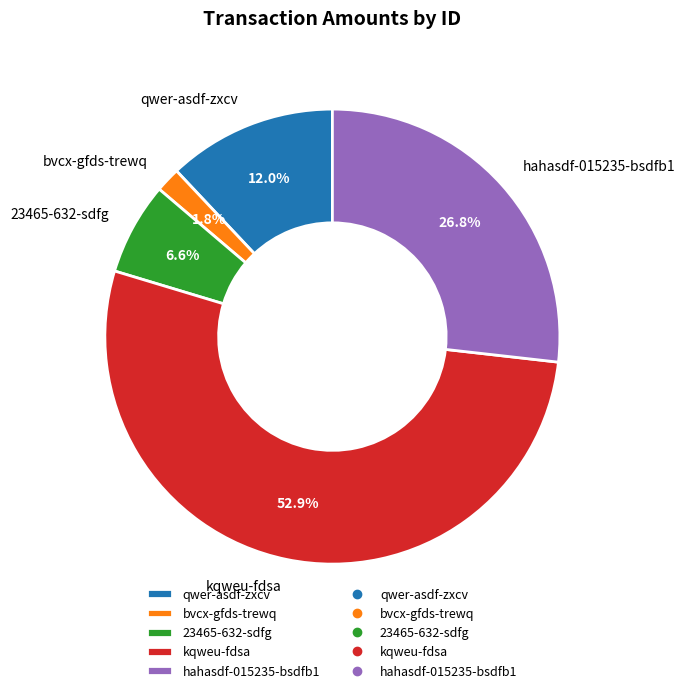

Which category has the biggest portion of the pie?

kqweu-fdsa